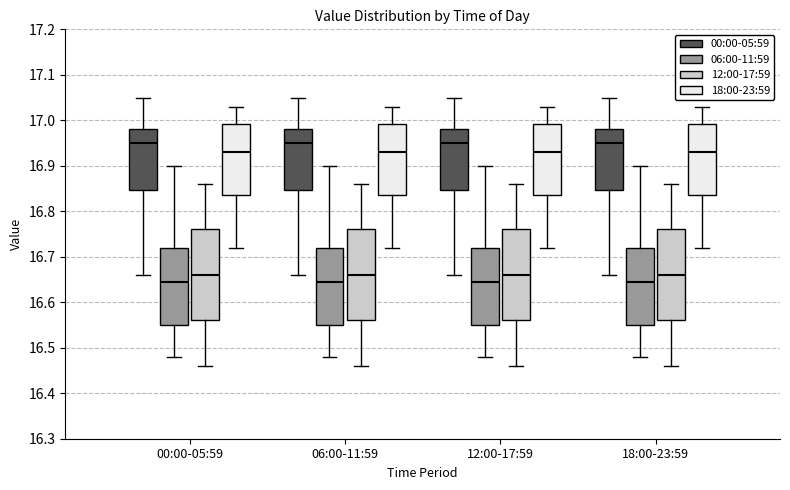

Reading left to right, read every box against the y-axis: the position of its median line, the range the box covers, and the ends of its whiskers. The values are not printed on the chart, so give them approximately, as read against the axis.

00:00-05:59 (00:00-05:59): median 16.95, box 16.85 to 16.98, whiskers 16.66 to 17.05
00:00-05:59 (06:00-11:59): median 16.65, box 16.55 to 16.72, whiskers 16.48 to 16.90
00:00-05:59 (12:00-17:59): median 16.66, box 16.56 to 16.76, whiskers 16.46 to 16.86
00:00-05:59 (18:00-23:59): median 16.93, box 16.84 to 16.99, whiskers 16.72 to 17.03
06:00-11:59 (00:00-05:59): median 16.95, box 16.85 to 16.98, whiskers 16.66 to 17.05
06:00-11:59 (06:00-11:59): median 16.65, box 16.55 to 16.72, whiskers 16.48 to 16.90
06:00-11:59 (12:00-17:59): median 16.66, box 16.56 to 16.76, whiskers 16.46 to 16.86
06:00-11:59 (18:00-23:59): median 16.93, box 16.84 to 16.99, whiskers 16.72 to 17.03
12:00-17:59 (00:00-05:59): median 16.95, box 16.85 to 16.98, whiskers 16.66 to 17.05
12:00-17:59 (06:00-11:59): median 16.65, box 16.55 to 16.72, whiskers 16.48 to 16.90
12:00-17:59 (12:00-17:59): median 16.66, box 16.56 to 16.76, whiskers 16.46 to 16.86
12:00-17:59 (18:00-23:59): median 16.93, box 16.84 to 16.99, whiskers 16.72 to 17.03
18:00-23:59 (00:00-05:59): median 16.95, box 16.85 to 16.98, whiskers 16.66 to 17.05
18:00-23:59 (06:00-11:59): median 16.65, box 16.55 to 16.72, whiskers 16.48 to 16.90
18:00-23:59 (12:00-17:59): median 16.66, box 16.56 to 16.76, whiskers 16.46 to 16.86
18:00-23:59 (18:00-23:59): median 16.93, box 16.84 to 16.99, whiskers 16.72 to 17.03